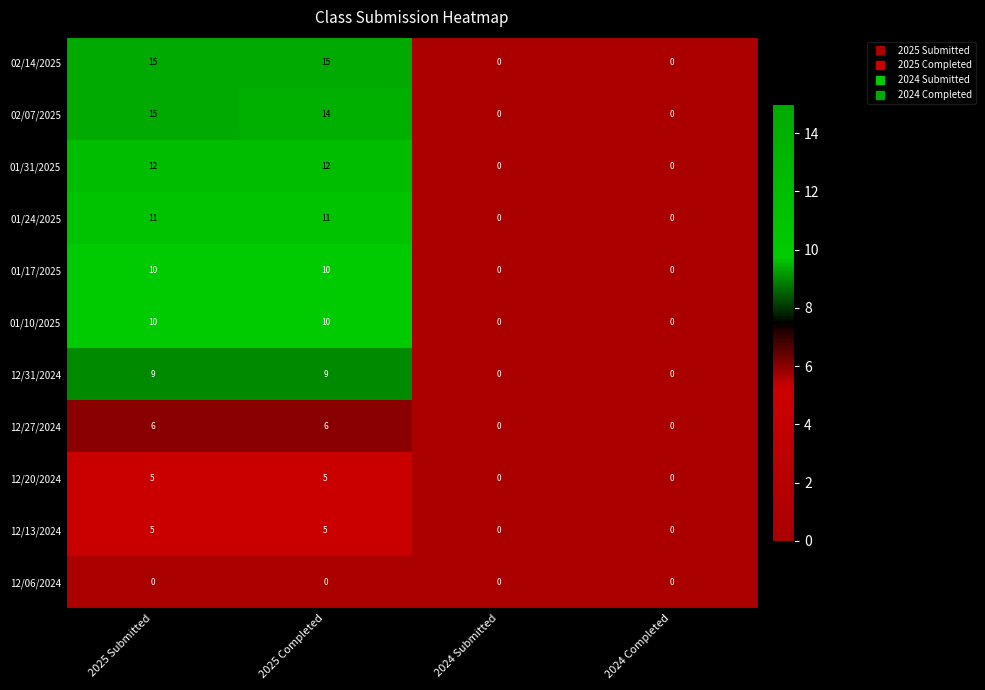

The value of 12/20/2024 at 2024 Completed is 2. True or false?

False